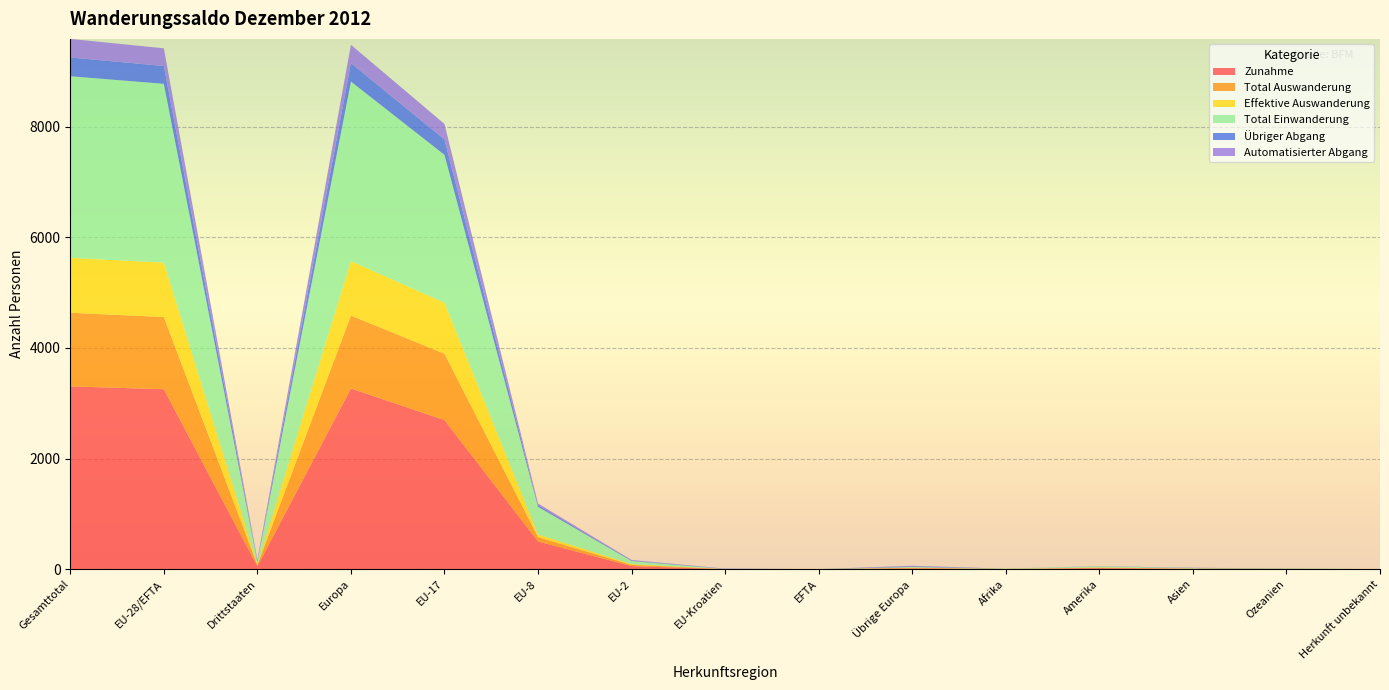

Reading right to left, extract all data points from this chart.

Zunahme: 0	6	8	20	4	13	1	1	56	501	2695	3267	51	3254	3305
Total Auswanderung: 0	1	4	7	1	13	0	3	23	79	1200	1318	26	1305	1331
Effektive Auswanderung: 0	0	1	5	1	2	0	0	14	49	920	985	9	983	992
Total Einwanderung: 0	6	8	20	4	13	1	1	56	499	2675	3245	51	3232	3283
Übriger Abgang: 0	1	3	2	0	11	0	3	9	30	280	333	17	322	339
Automatisierter Abgang: 0	1	3	1	0	11	0	3	9	30	278	331	16	320	336